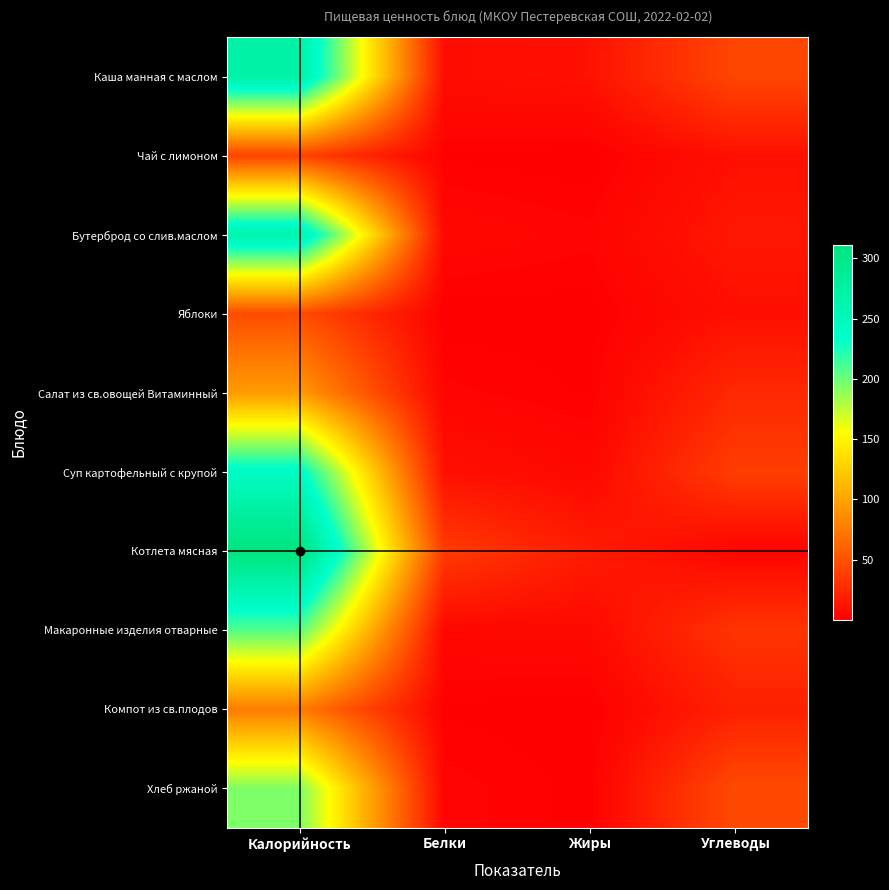

Rank the series at Белки from lowest to highest value.

Яблоки, Чай с лимоном, Компот из св.плодов, Салат из св.овощей Витаминный, Хлеб ржаной, Бутерброд со слив.маслом, Макаронные изделия отварные, Каша манная с маслом, Суп картофельный с крупой, Котлета мясная